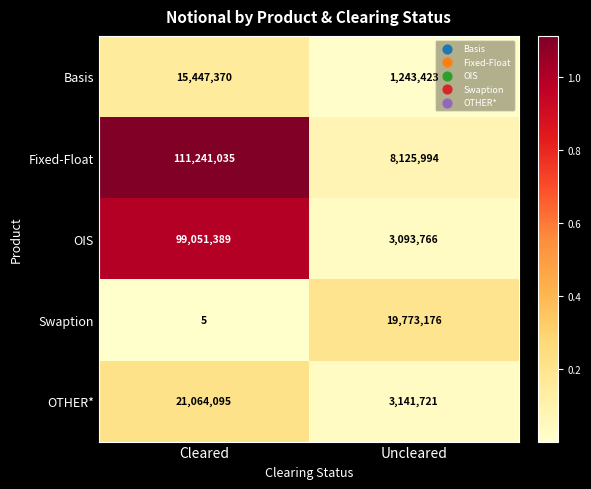

Reading right to left, list all the values displayed in this chart.

Basis: Uncleared=1243423	Cleared=15447370
Fixed-Float: Uncleared=8125994	Cleared=111241035
OIS: Uncleared=3093766	Cleared=99051389
Swaption: Uncleared=19773176	Cleared=5
OTHER*: Uncleared=3141721	Cleared=21064095